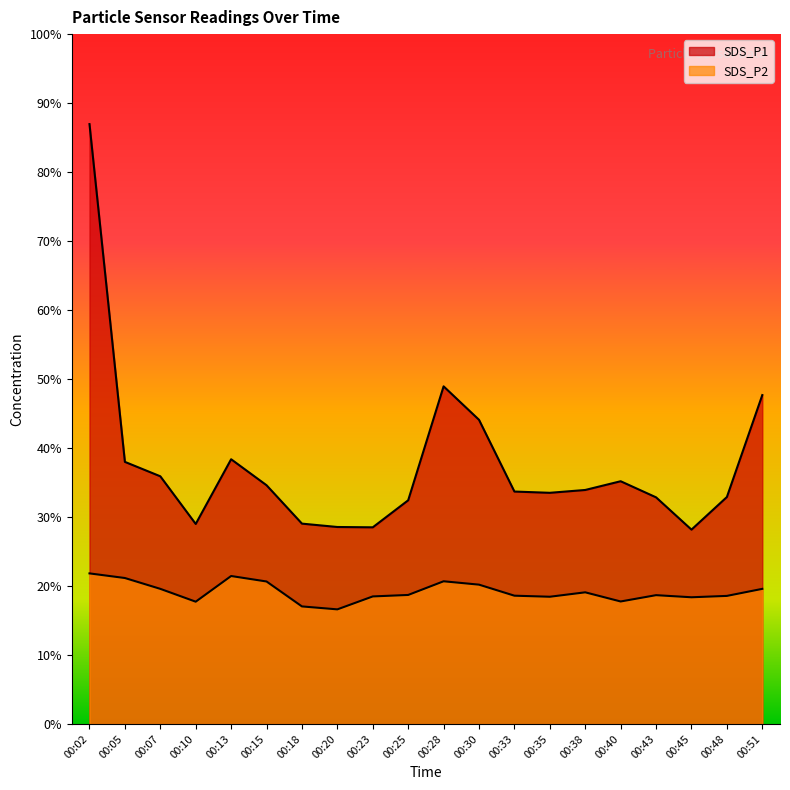

Reading left to right, list all the values displayed in this chart.

SDS_P1: 57.0	24.9	23.6	19.0	25.2	22.7	19.1	18.7	18.7	21.3	32.1	28.9	22.1	22.0	22.2	23.1	21.6	18.5	21.6	31.3
SDS_P2: 14.3	13.9	12.8	11.6	14.1	13.6	11.2	10.9	12.1	12.3	13.6	13.2	12.2	12.1	12.5	11.7	12.2	12.1	12.2	12.8